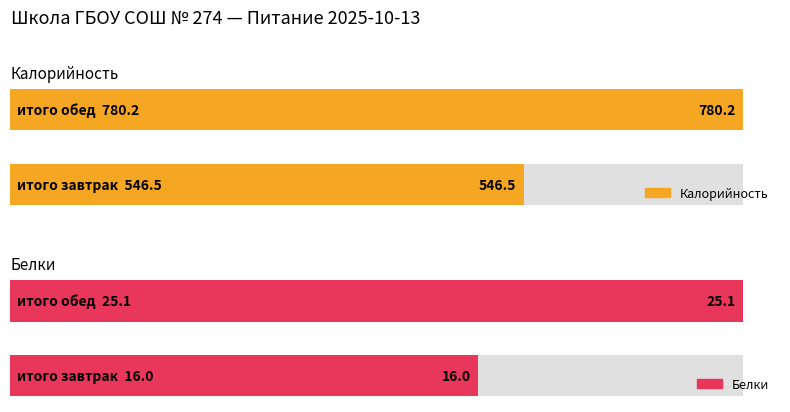

What is the difference between the Калорийность values at итого завтрак and итого обед?

233.7